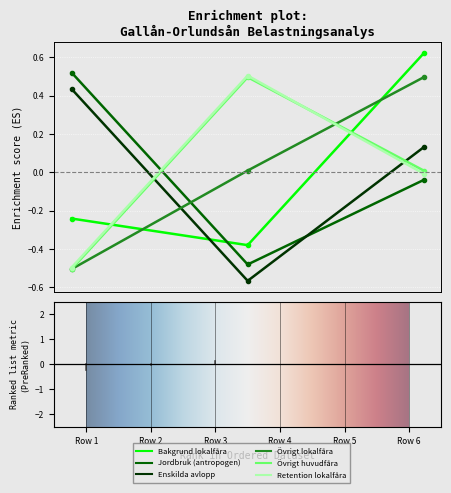

What is the smallest value displayed?

-0.6